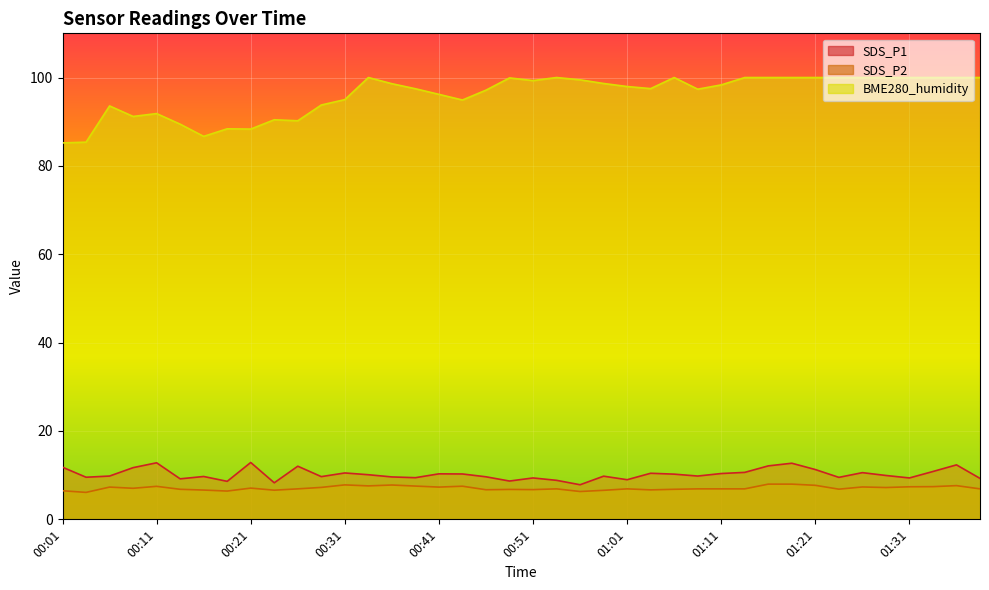

How many values in the BME280_humidity series exceed 98?

20